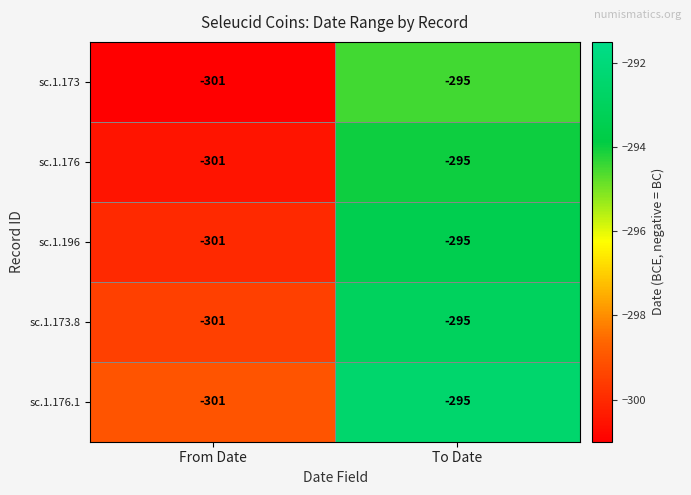

Is the value of sc.1.176 at To Date greater than the value of sc.1.173.8 at From Date?

Yes